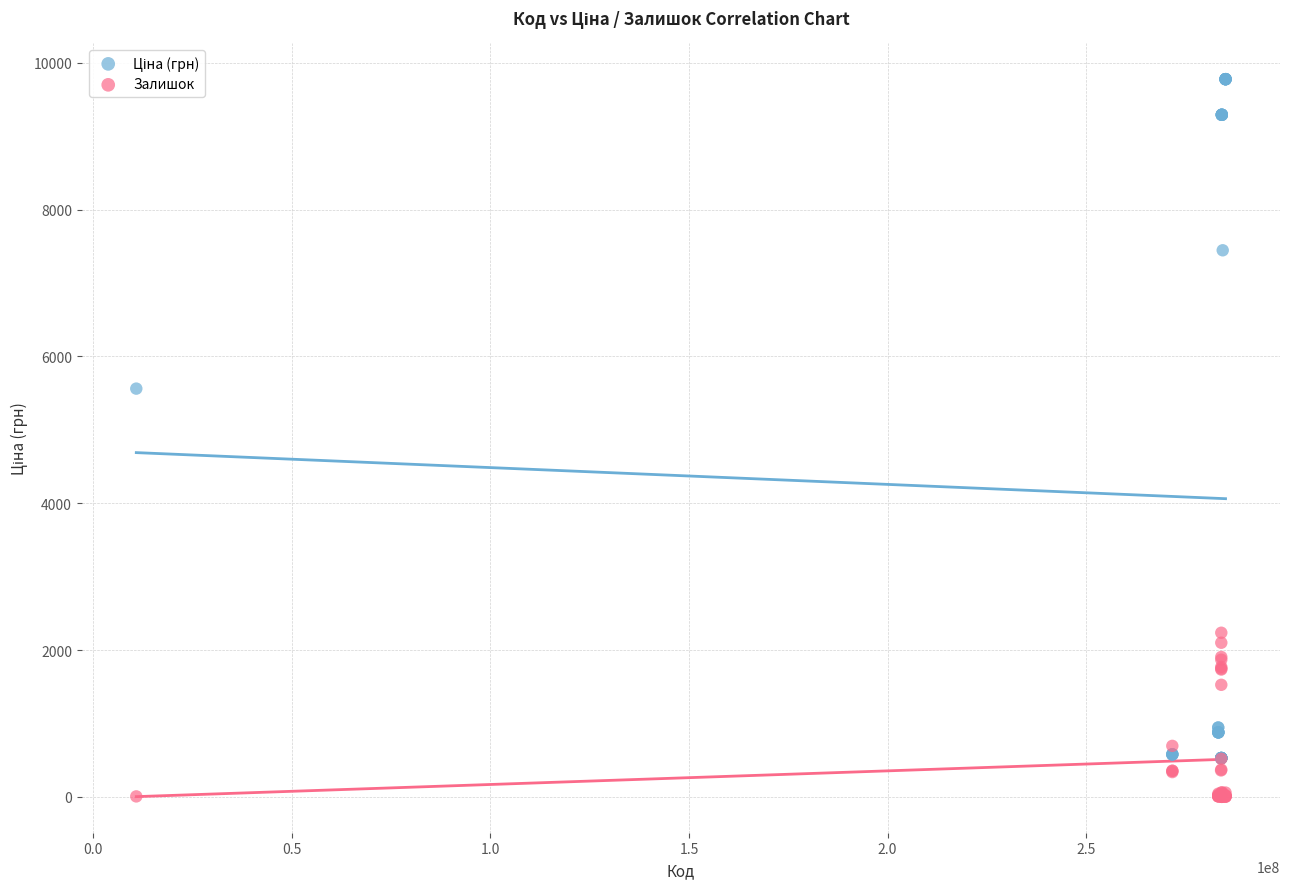

Across all series, what Y value is closest to 4887?

5560.3